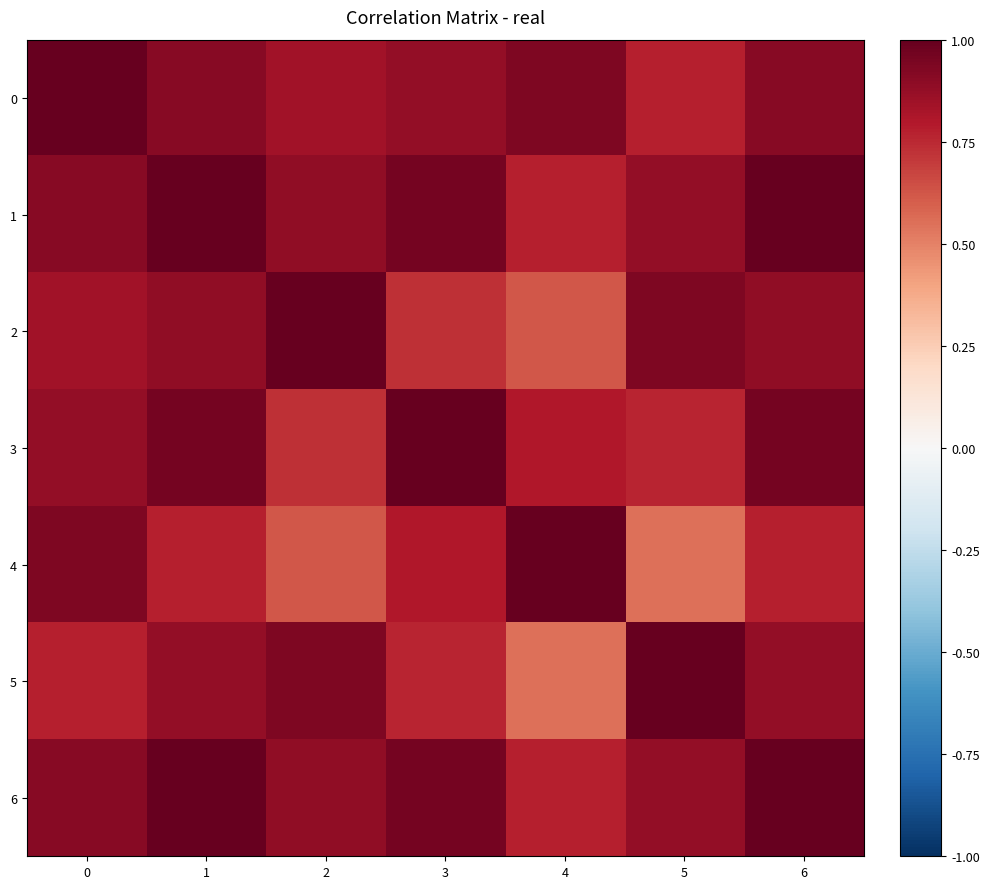

Count the number of categories in the chart.

7